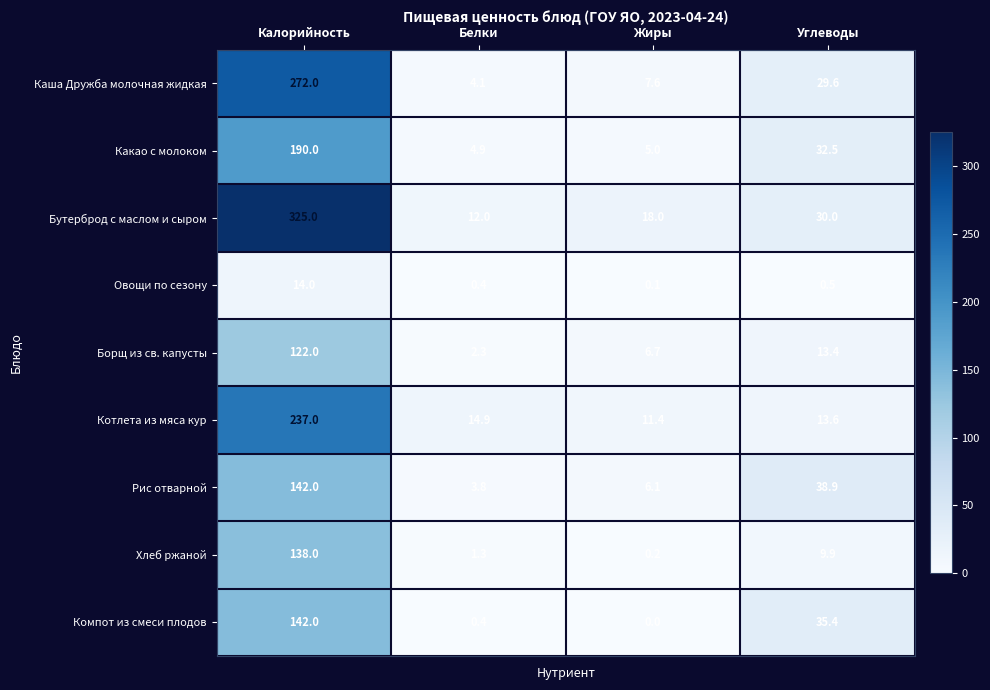

Is it true that Рис отварной equals 1.2 at Белки?

False